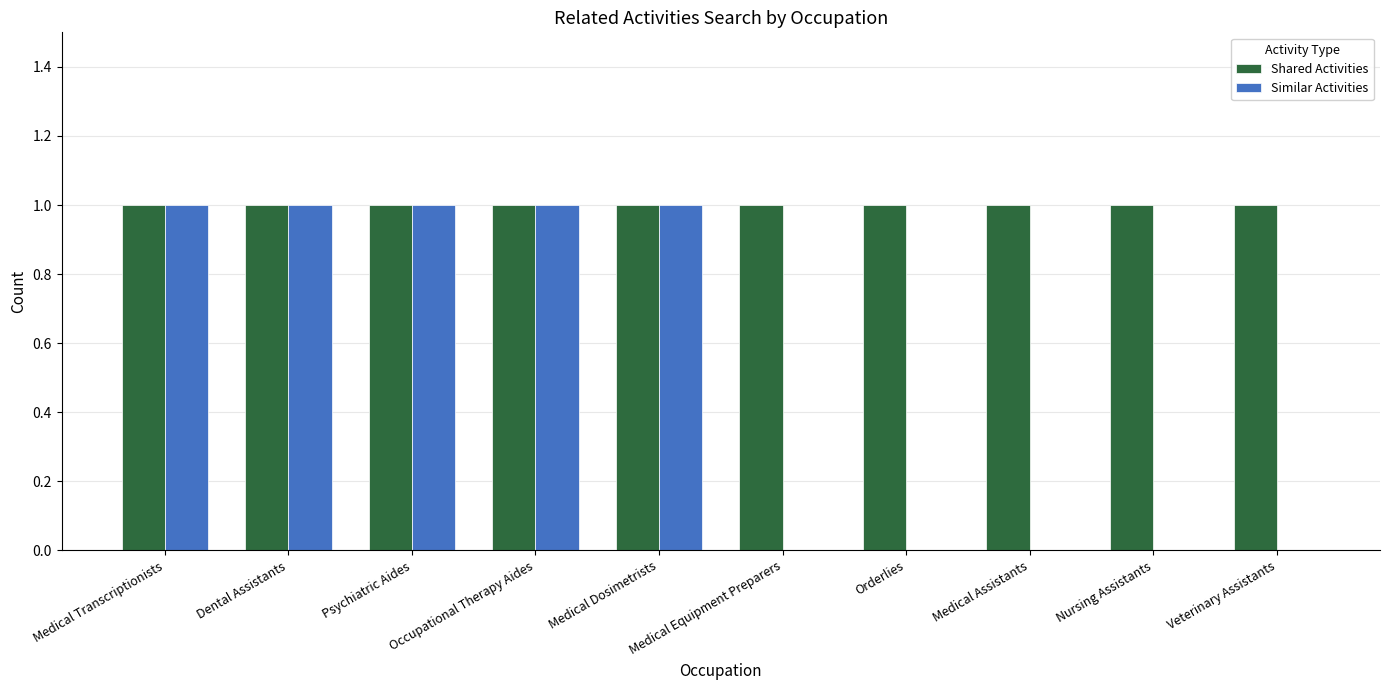

Between Medical Transcriptionists and Nursing Assistants, which series saw the biggest shift?

Similar Activities